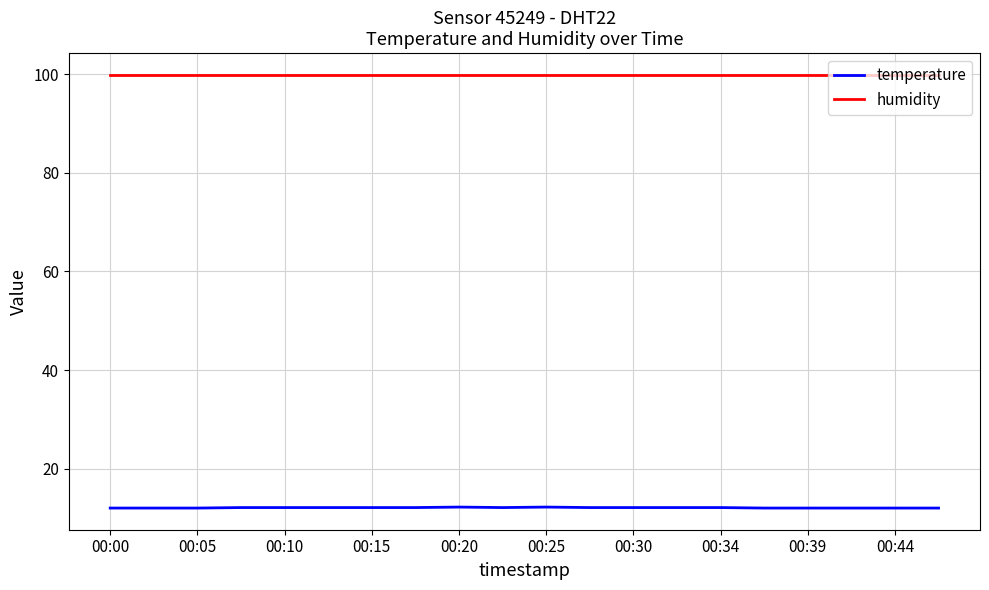

True or false: temperature and humidity intersect in this chart.

False